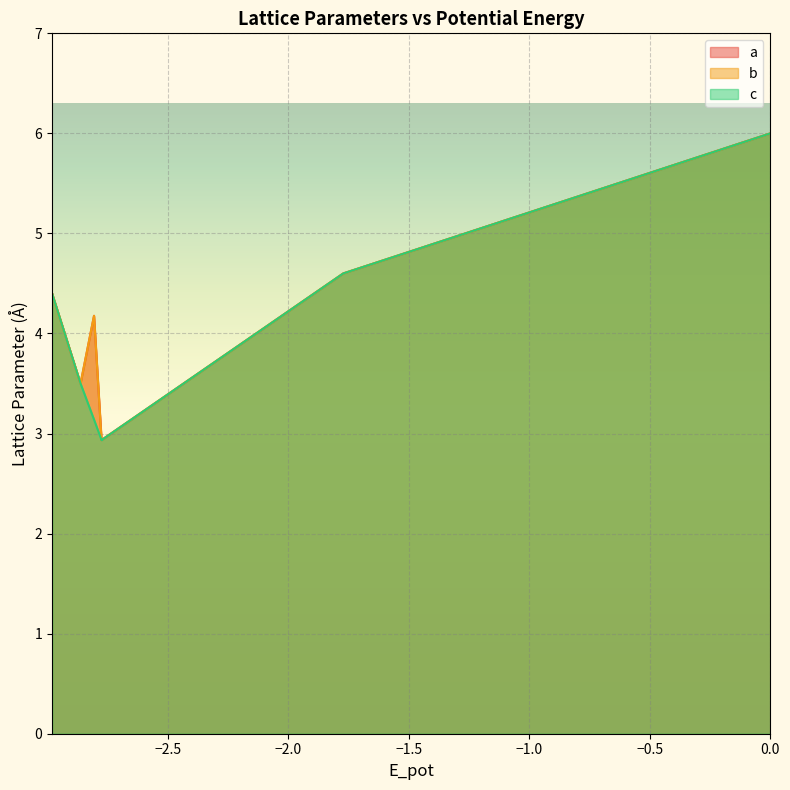

What is the average value of the b series?

3.9